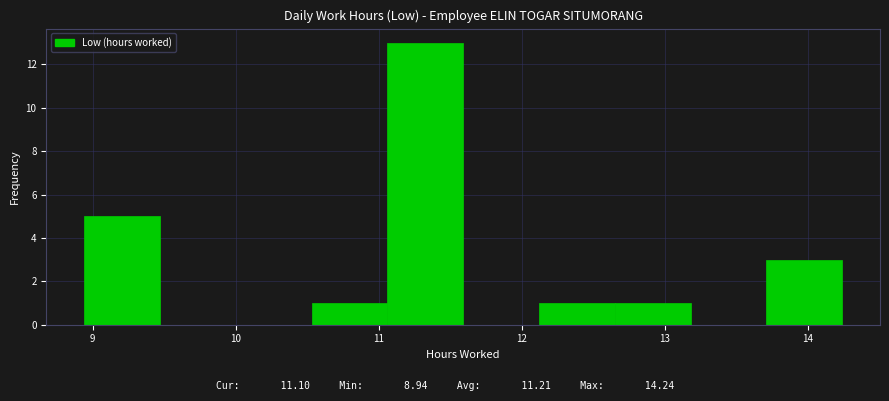

Which range on the x-axis has the tallest bar?

11.06 to 11.59